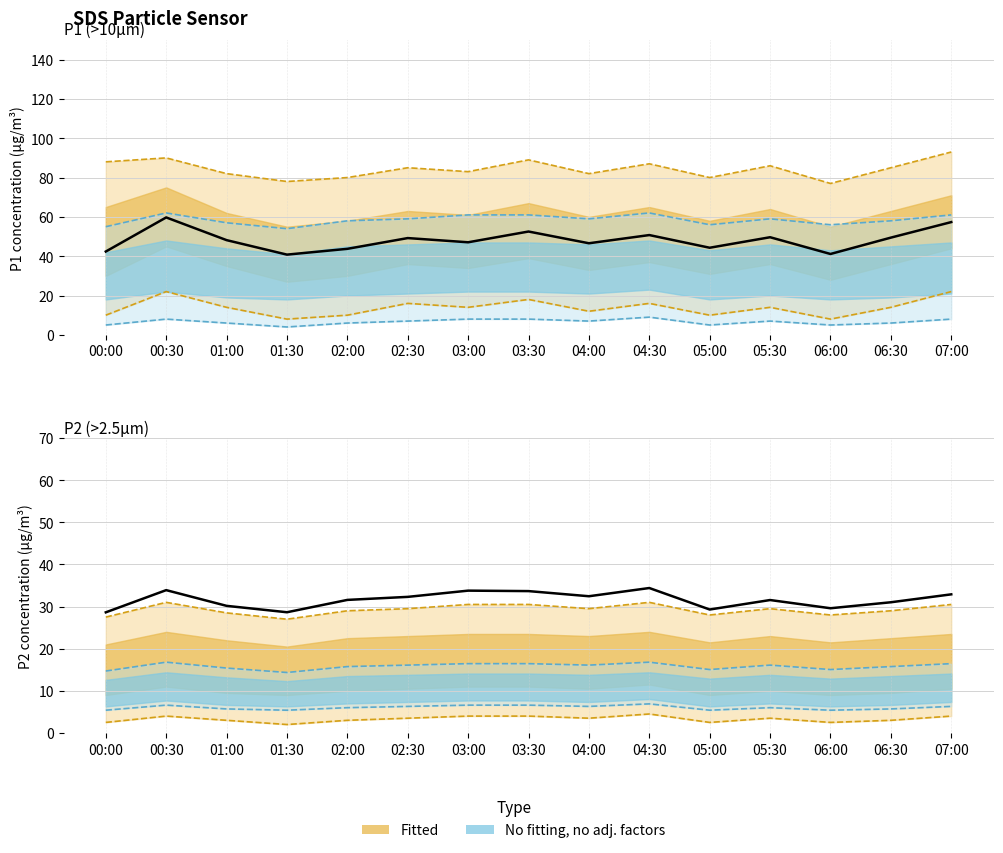

What is the minimum value for SDS_P1 observed?

40.8